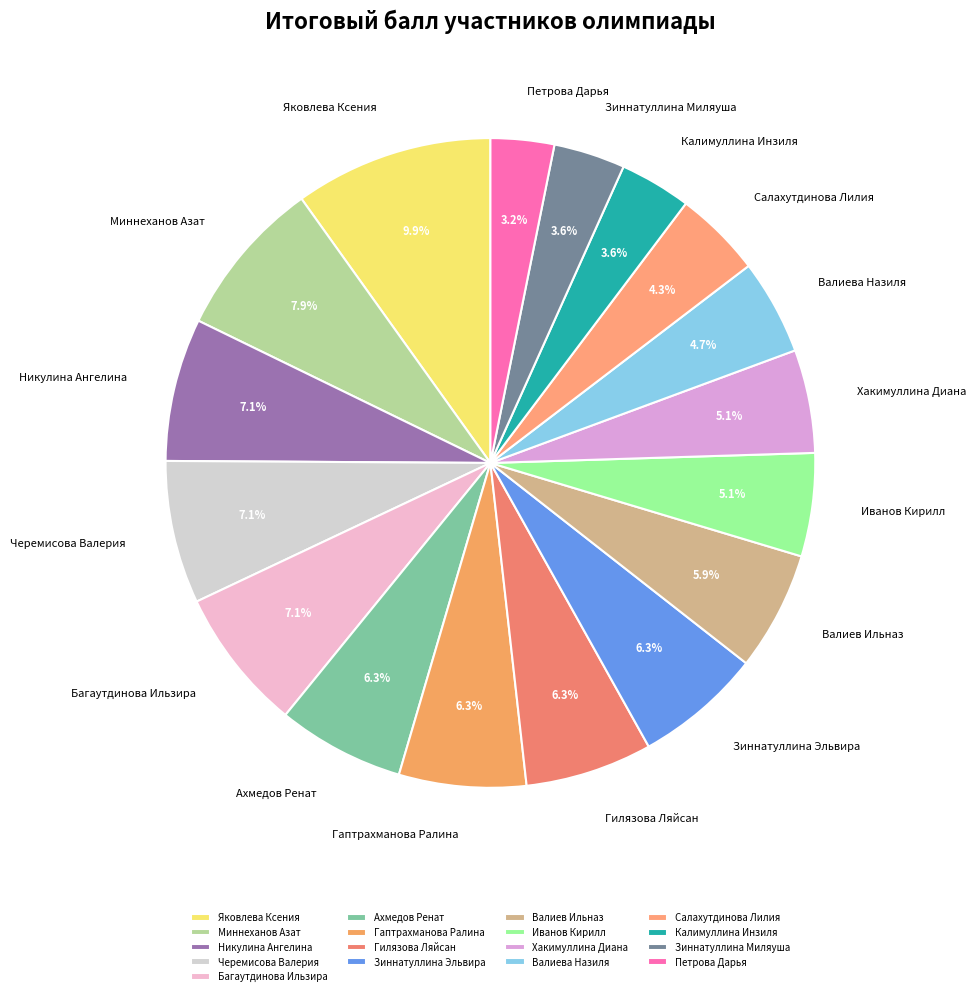

What percentage is the Миннеханов Азат slice, to the nearest percent?

8%